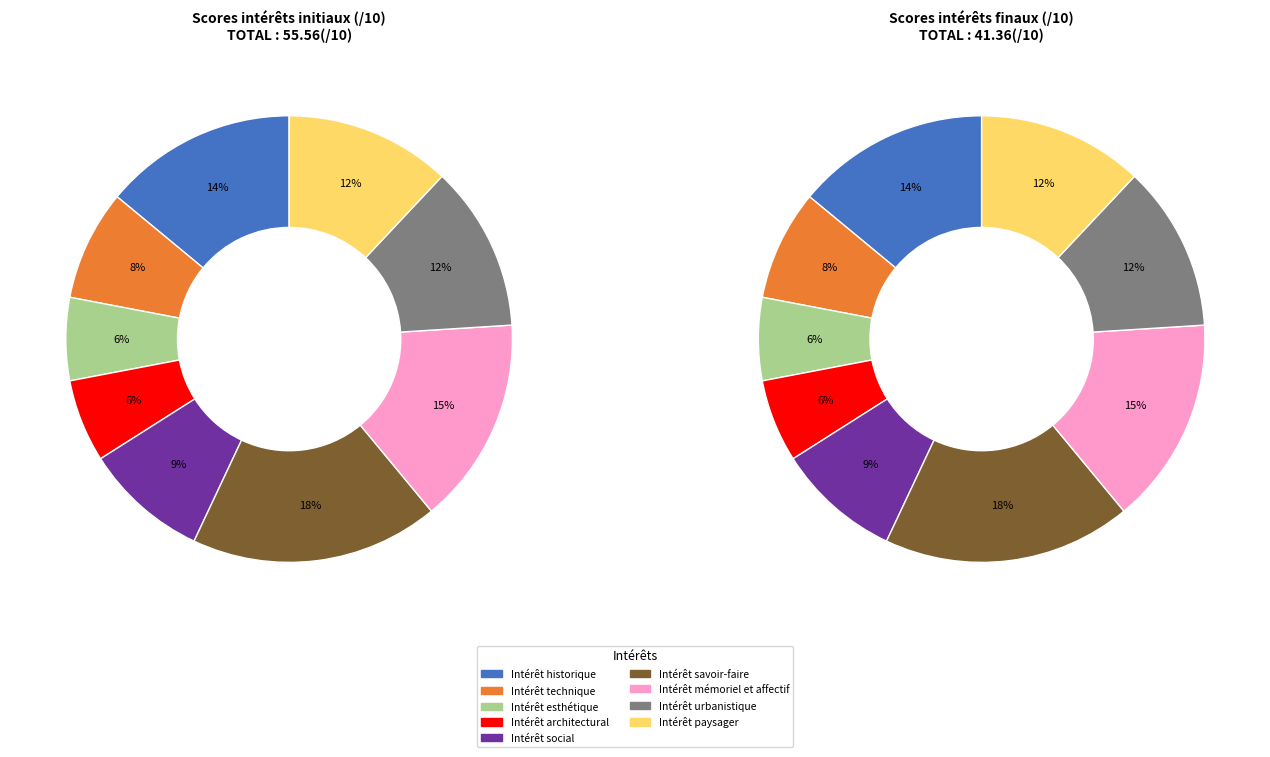

Do Intérêt paysager and Intérêt mémoriel et affectif together represent more than half of the pie?

No